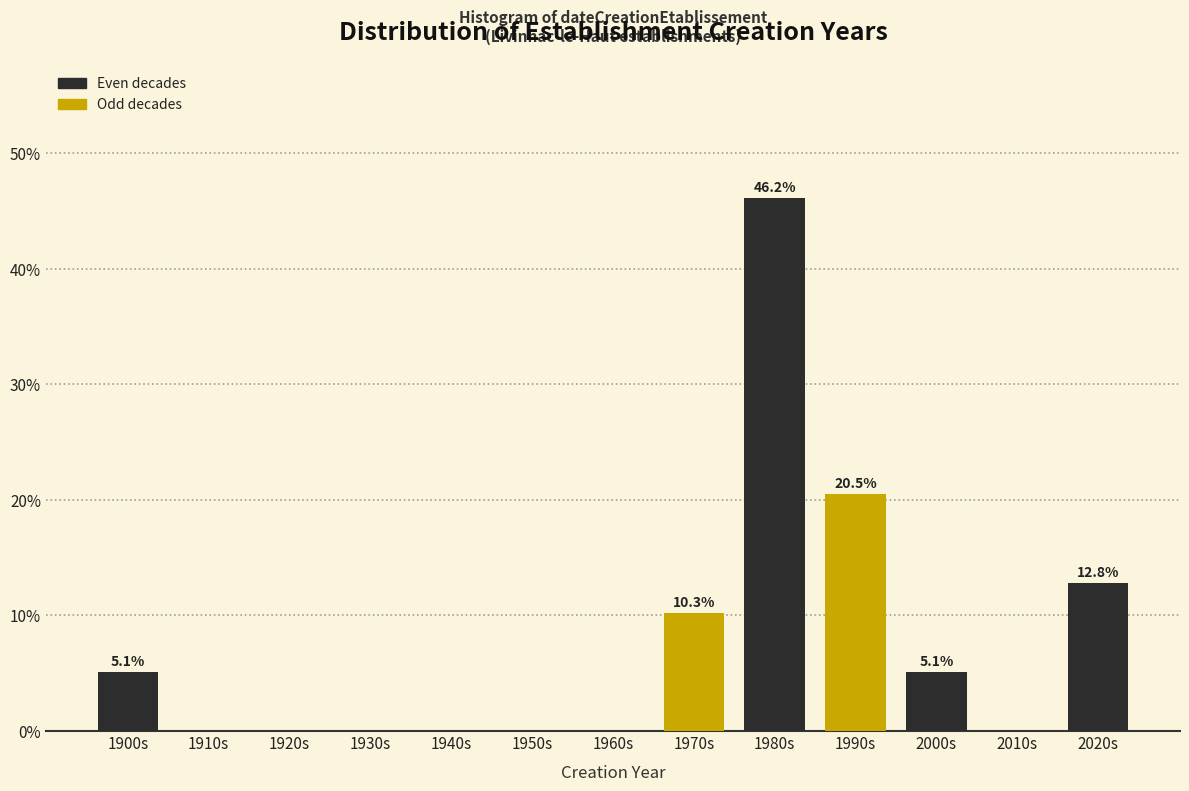

Reading left to right, what are all the values shown in this chart?

1900s=5.1	1910s=0.0	1920s=0.0	1930s=0.0	1940s=0.0	1950s=0.0	1960s=0.0	1970s=10.3	1980s=46.2	1990s=20.5	2000s=5.1	2010s=0.0	2020s=12.8